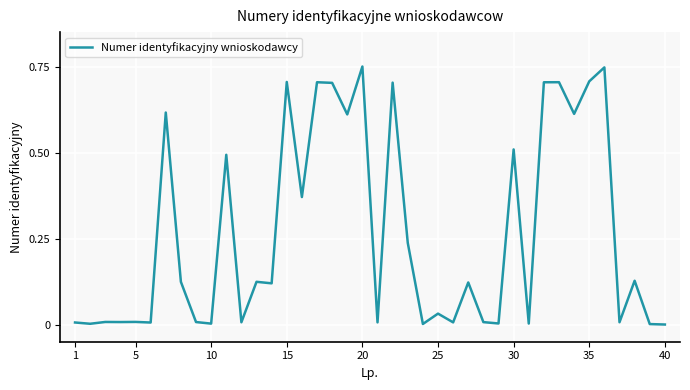

How many lines are shown in the chart?

1